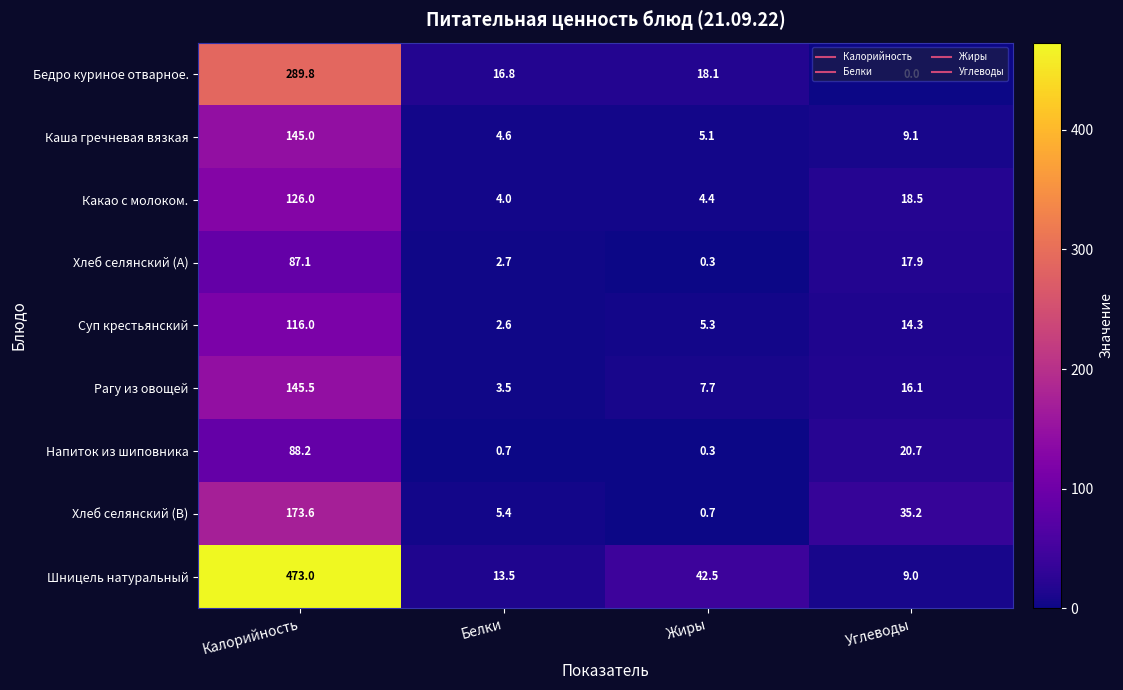

At Белки, list the series in order from largest to smallest.

Бедро куриное отварное., Шницель натуральный, Хлеб селянский (В), Каша гречневая вязкая, Какао с молоком., Рагу из овощей, Хлеб селянский (А), Суп крестьянский, Напиток из шиповника